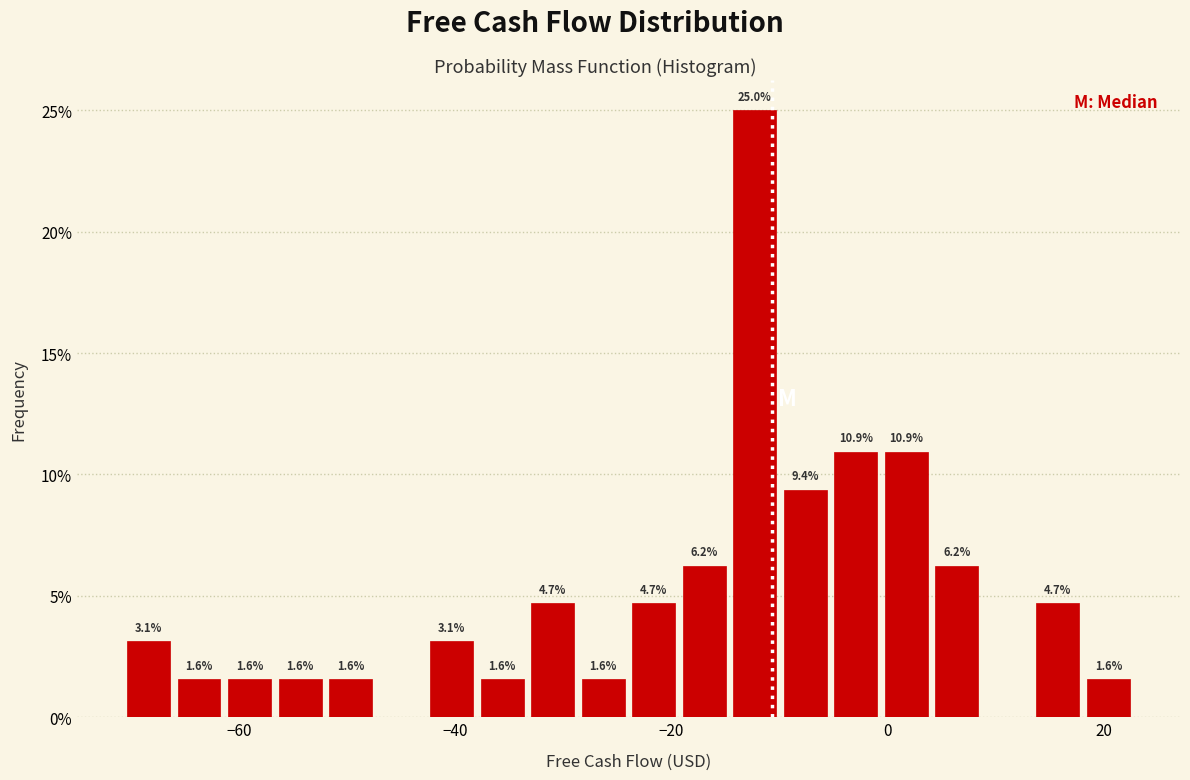

Around what value on the x-axis is the tallest bar? Give the approximate position of its centre, as read against the axis.

-12